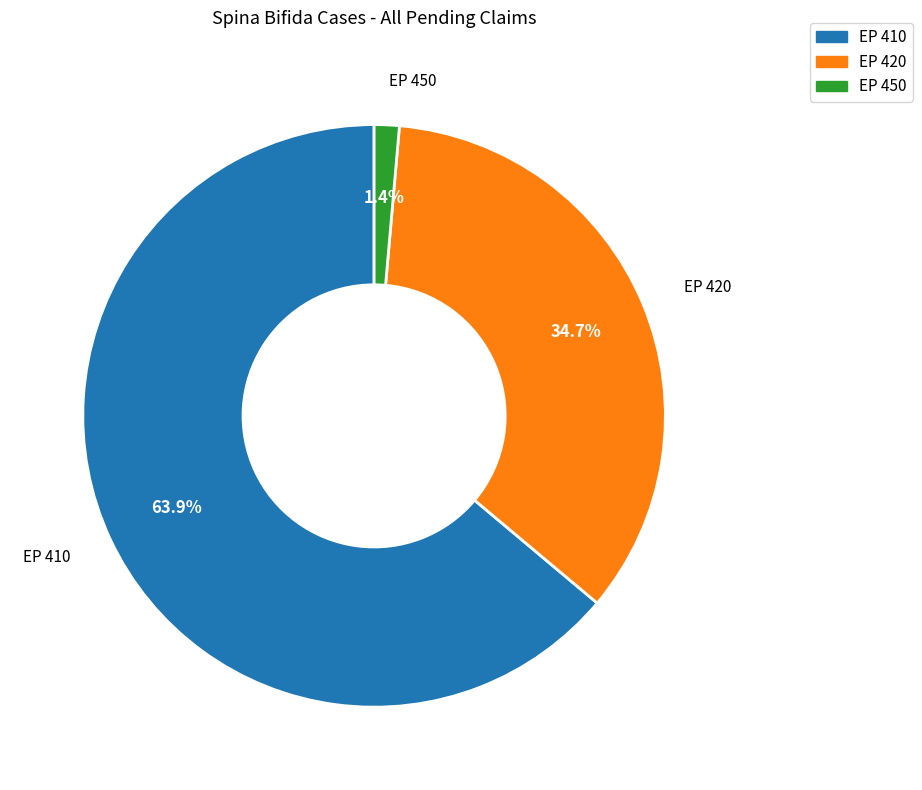

How many segments does this pie chart have?

3